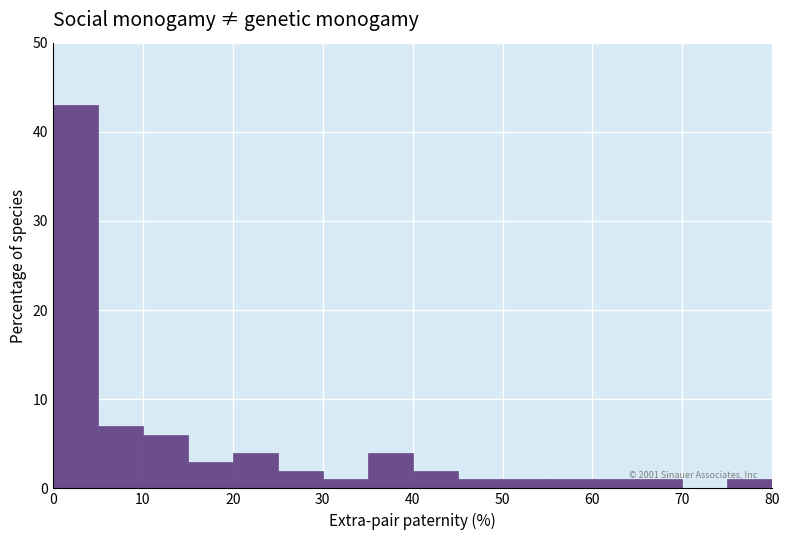

Over which range of the x-axis is the bar tallest?

0 to 5